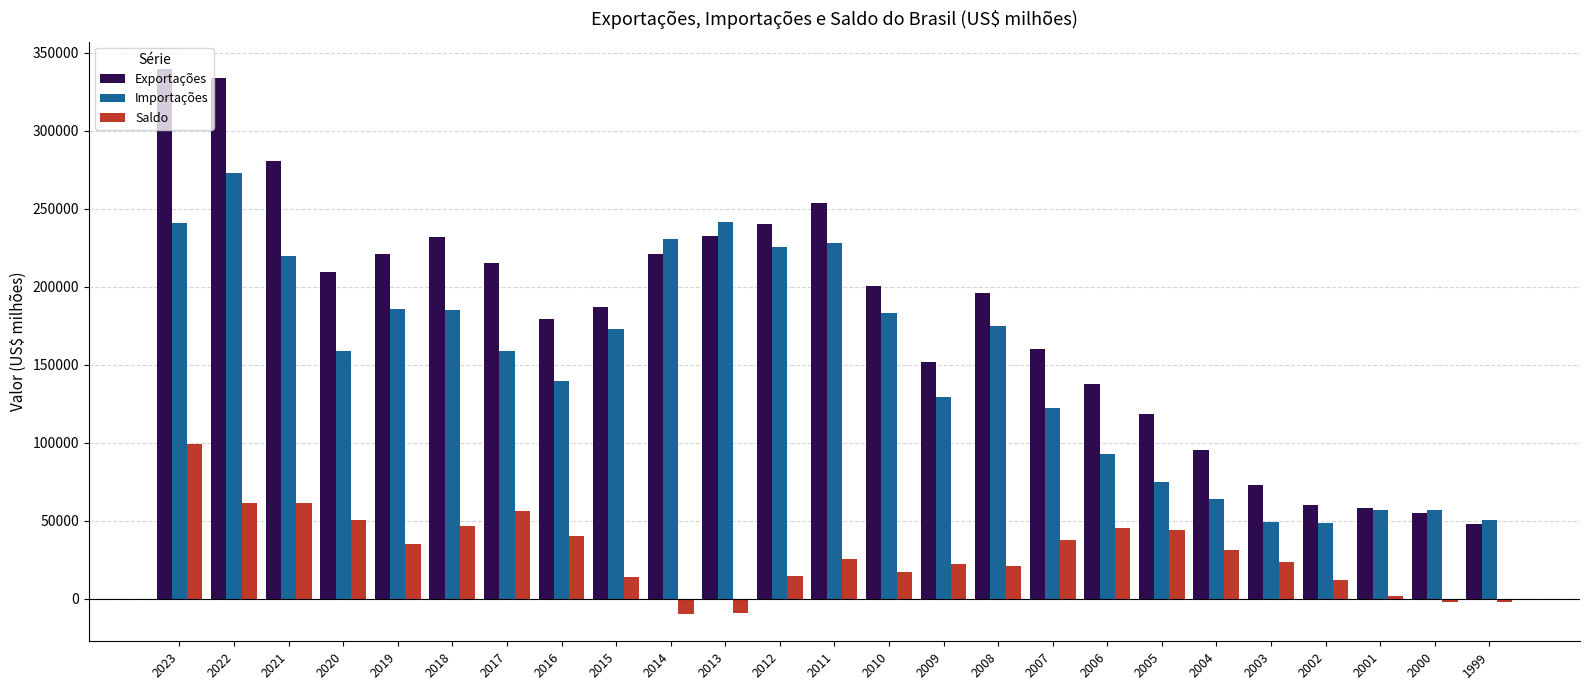

Which series has the largest range (max minus min)?

Exportações